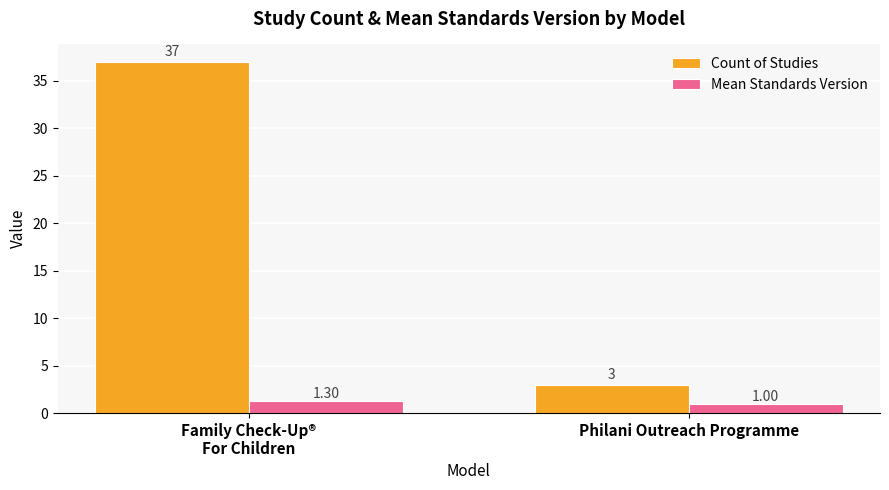

Is the value of Mean Standards Version at Philani Outreach Programme greater than the value of Count of Studies at Philani Outreach Programme?

No